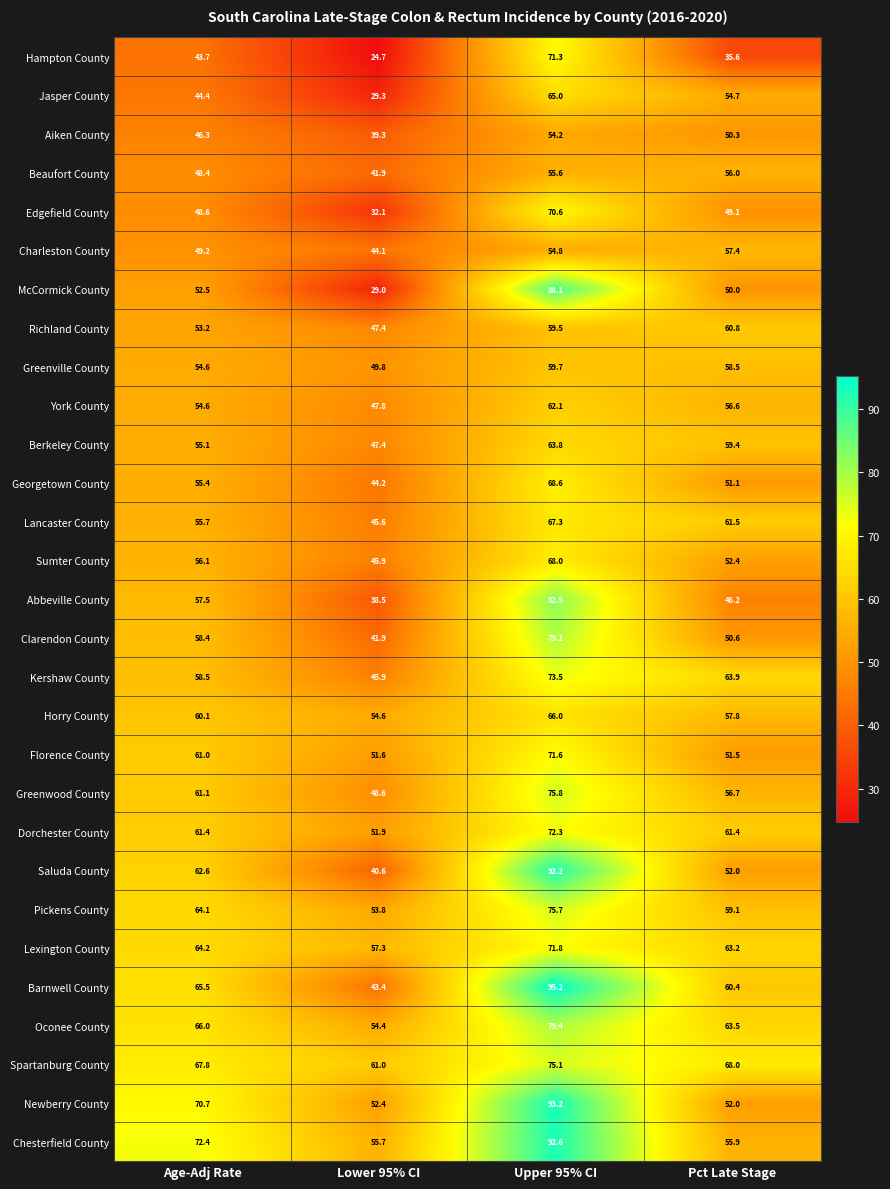

What is the maximum value shown in the chart?

95.2